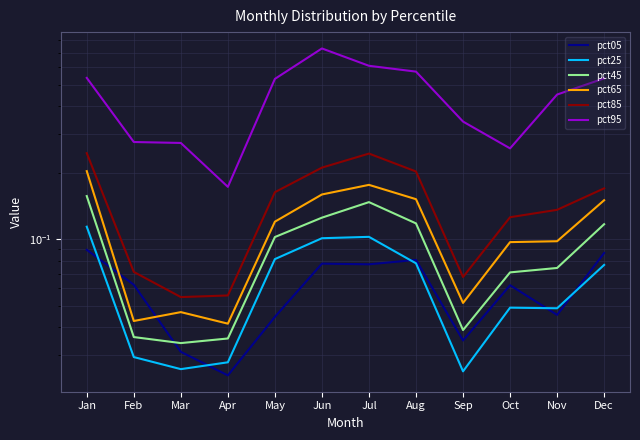

Reading left to right, list all the values displayed in this chart.

pct05: 0.1	0.1	0.0	0.0	0.0	0.1	0.1	0.1	0.0	0.1	0.0	0.1
pct25: 0.1	0.0	0.0	0.0	0.1	0.1	0.1	0.1	0.0	0.0	0.0	0.1
pct45: 0.2	0.0	0.0	0.0	0.1	0.1	0.1	0.1	0.0	0.1	0.1	0.1
pct65: 0.2	0.0	0.0	0.0	0.1	0.2	0.2	0.2	0.1	0.1	0.1	0.2
pct85: 0.2	0.1	0.1	0.1	0.2	0.2	0.2	0.2	0.1	0.1	0.1	0.2
pct95: 0.5	0.3	0.3	0.2	0.5	0.7	0.6	0.6	0.3	0.3	0.5	0.5